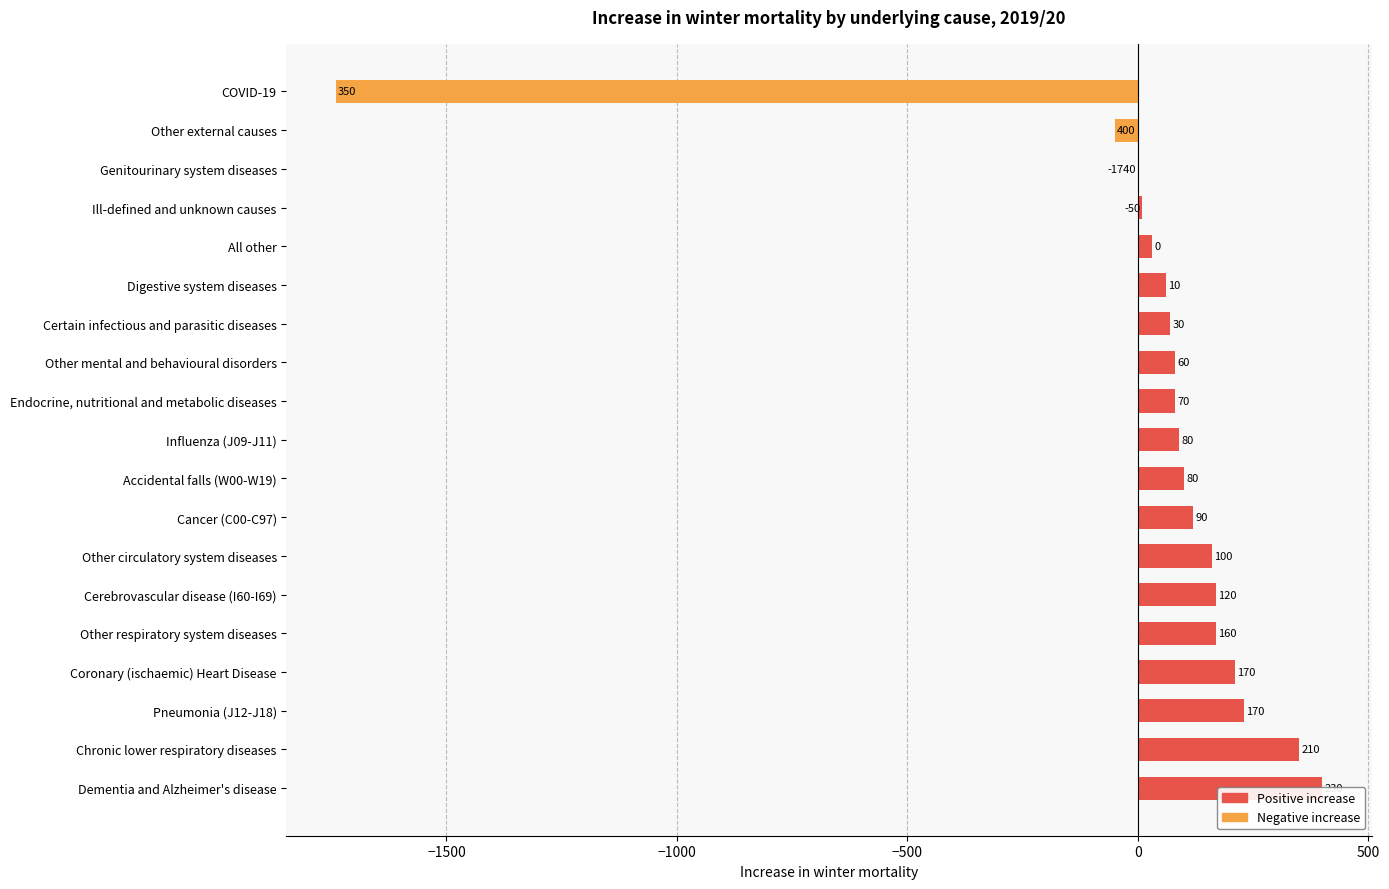

True or false: the data shows 460 at Chronic lower respiratory diseases.

False